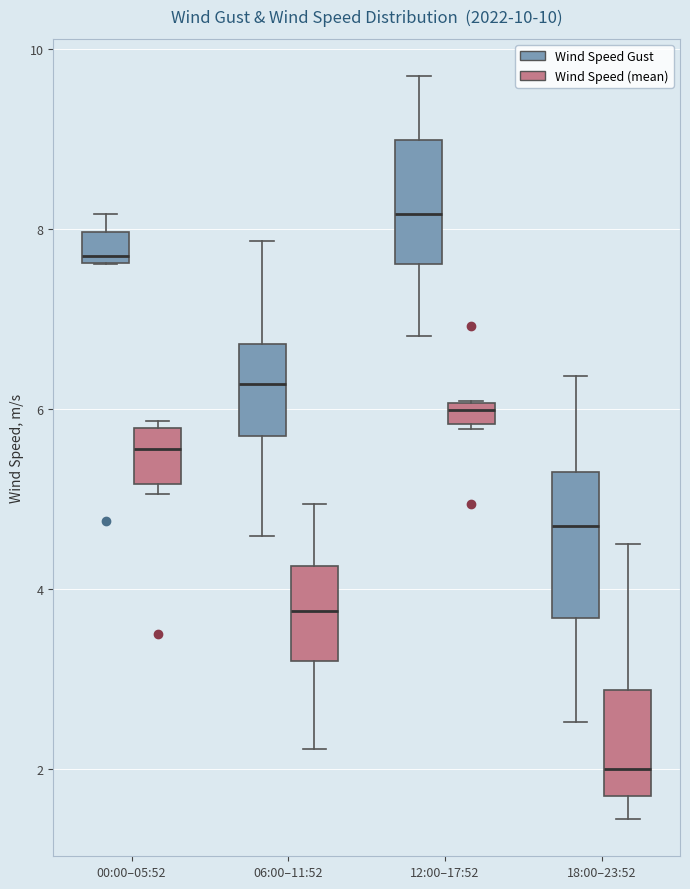

Which box is the tallest, from its lower edge to its upper edge?

18:00–23:52 (Wind Speed Gust)